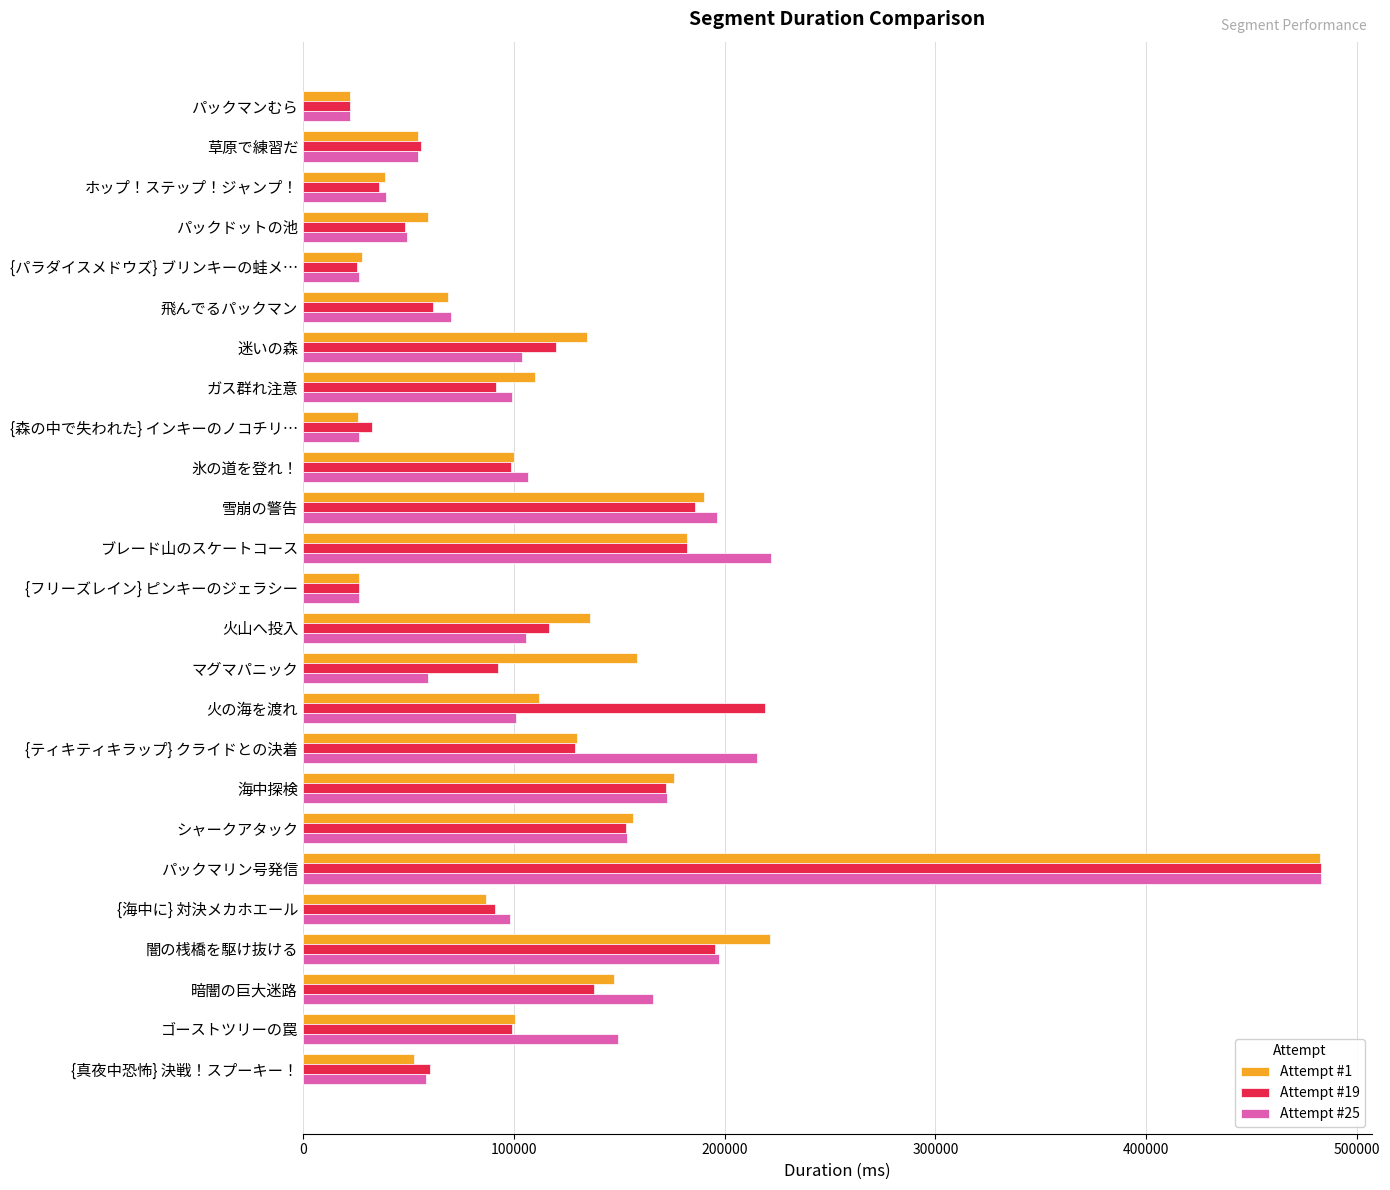

At which category is the sum across all series the highest?

パックマリン号発信